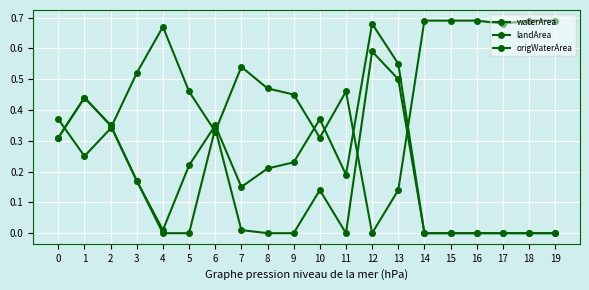

How many intersections are there between landArea and origWaterArea?

6